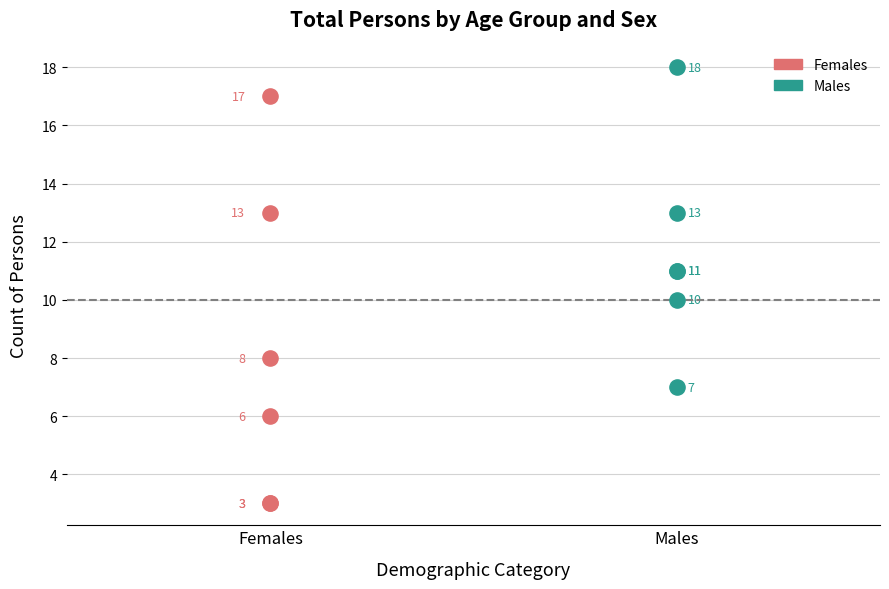

Which series has the widest spread of Y values?

Females